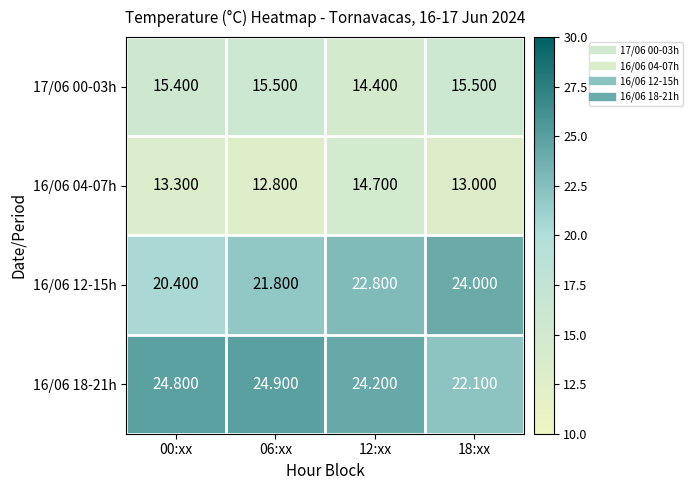

How many data points does each series have?

4